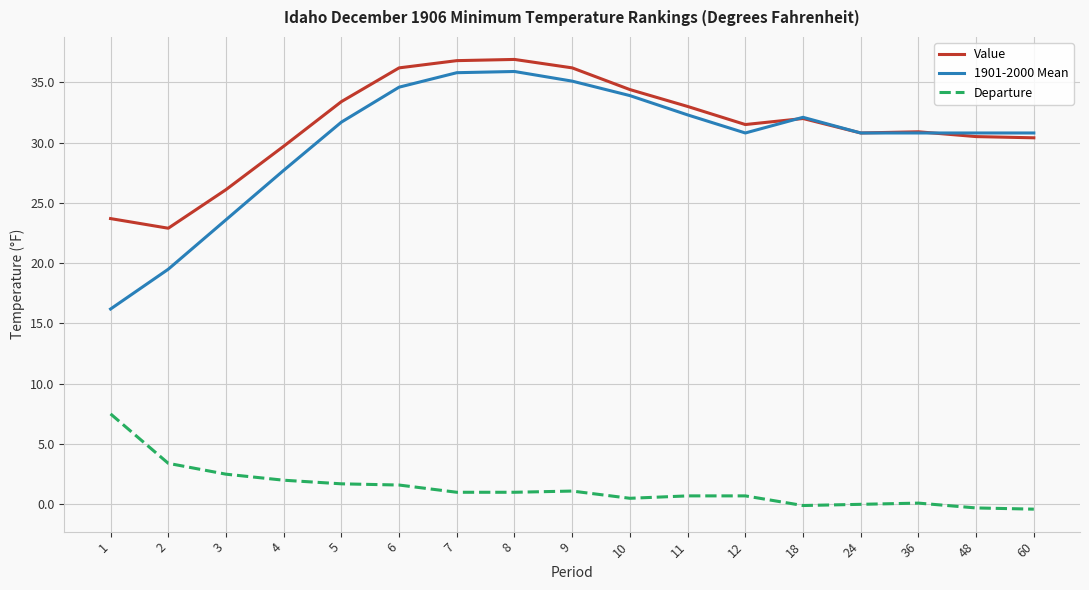

How many series are shown in this chart?

3